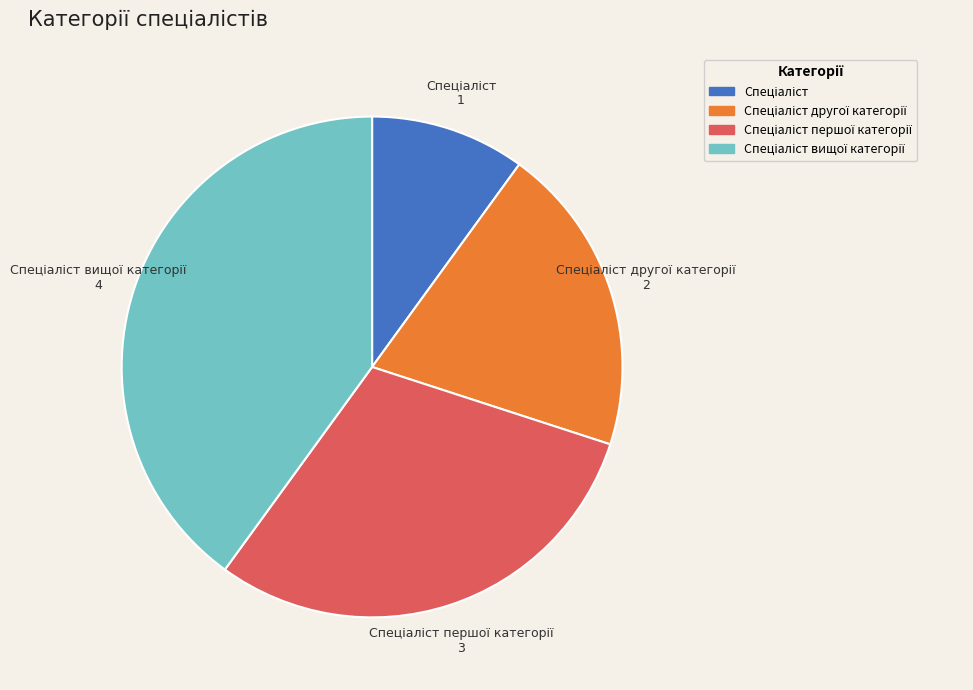

Is there any slice that represents more than half of the pie?

No